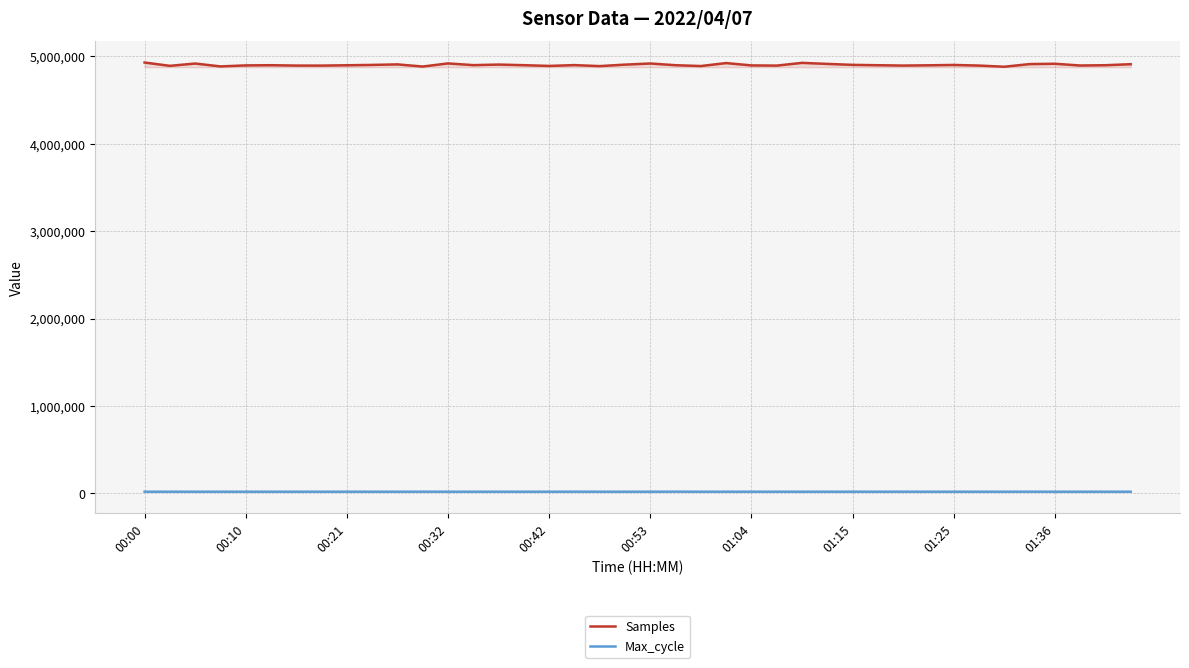

True or false: Max_cycle and Samples intersect in this chart.

False